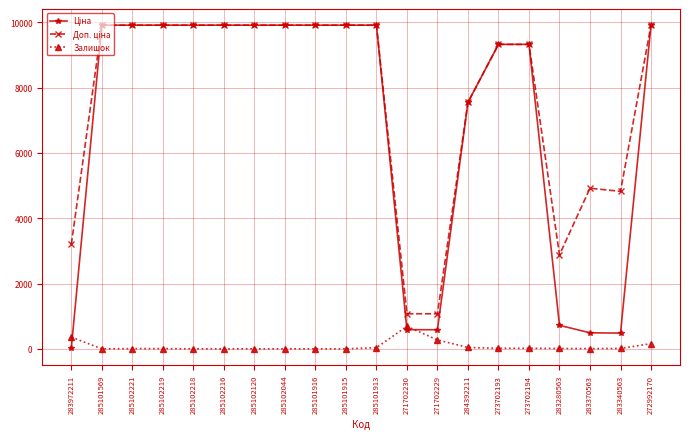

True or false: Залишок has more than 0 interior local peaks.

True